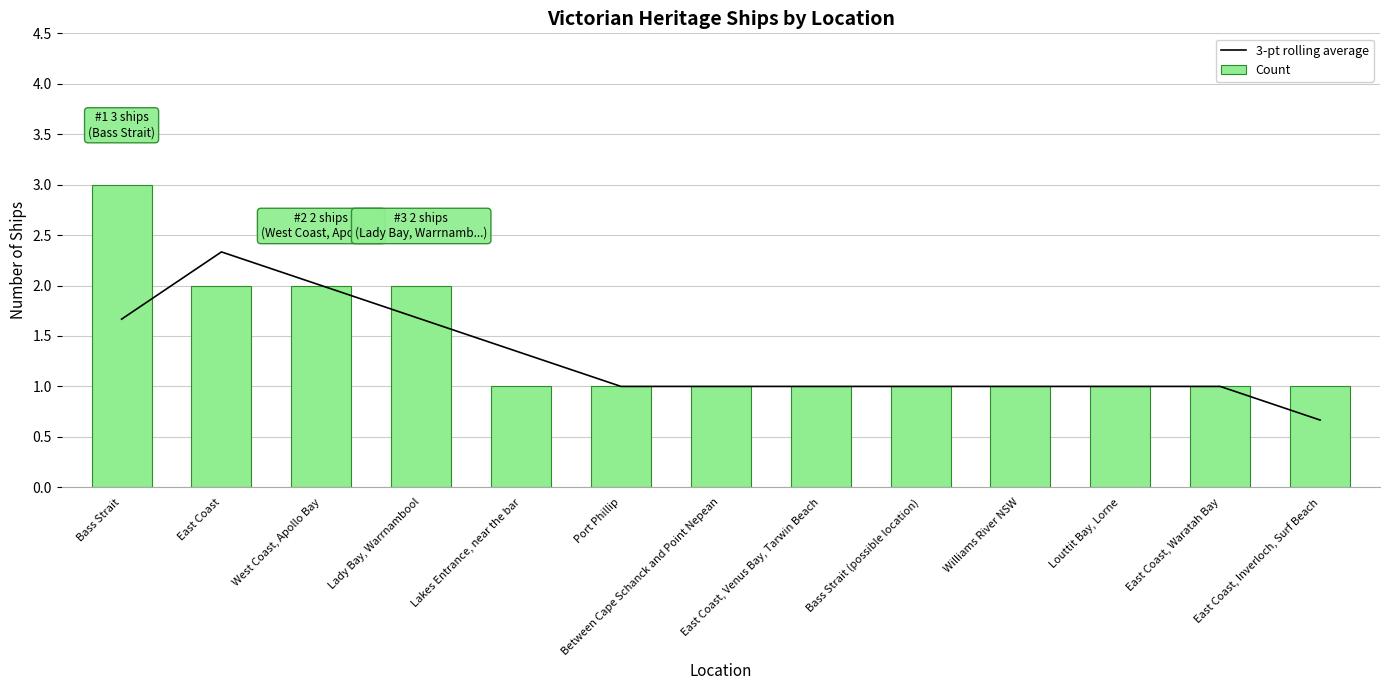

Between Bass Strait and Williams River NSW, which is larger?

Bass Strait